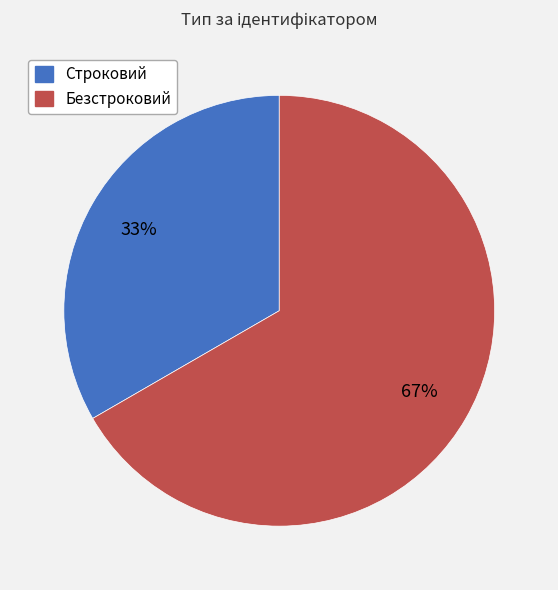

What percentage is the Строковий slice, to the nearest percent?

33%